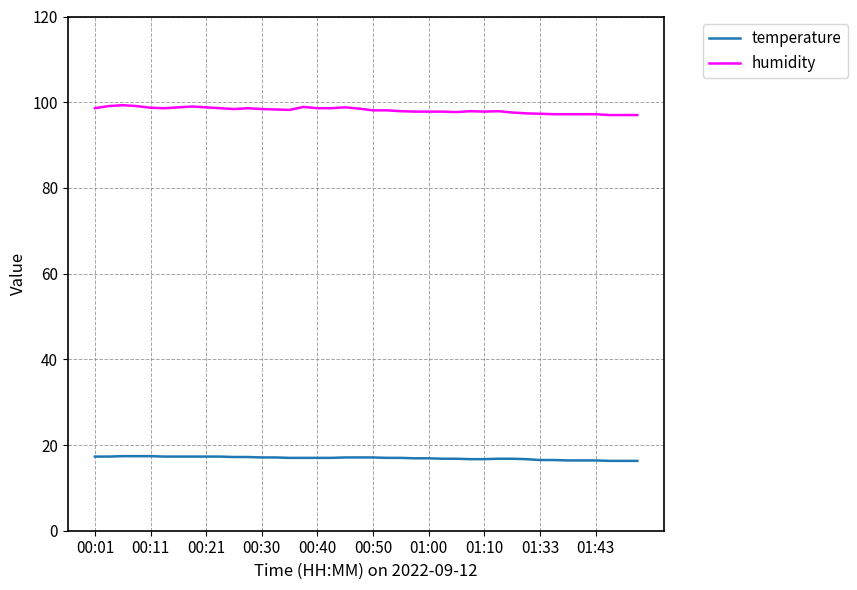

List the series in order of their overall mean, lowest first.

temperature, humidity